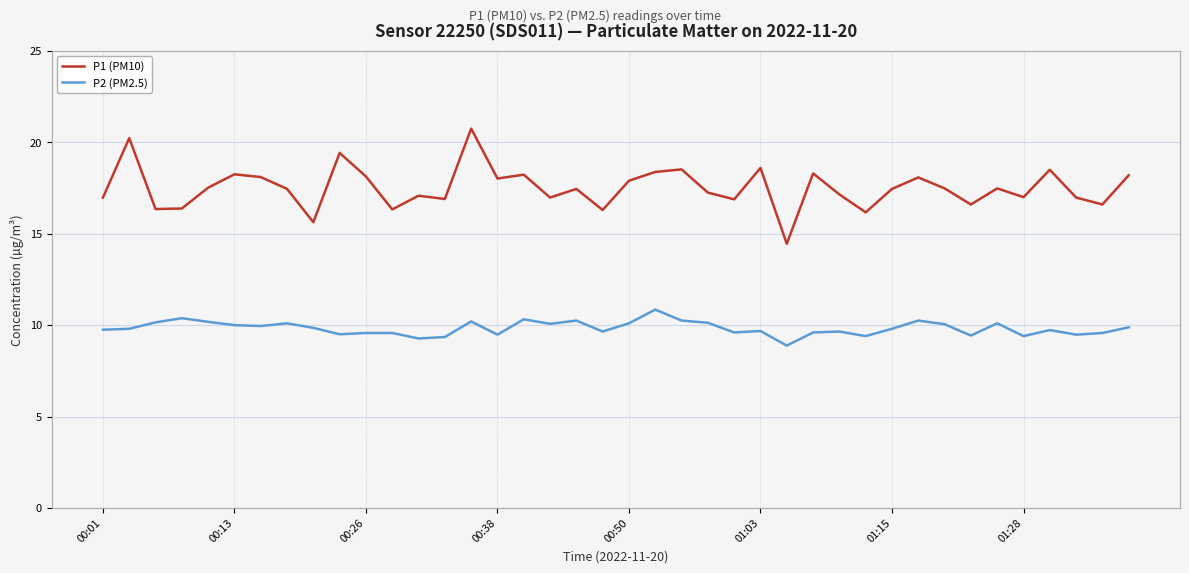

Which series has the largest total across all categories?

P1 (PM10)